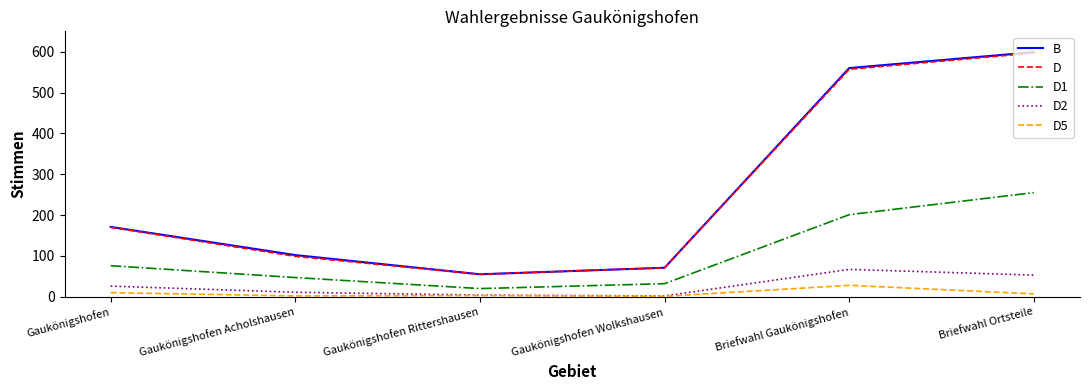

The D2 series shows 4 at Gaukönigshofen Rittershausen. True or false?

True